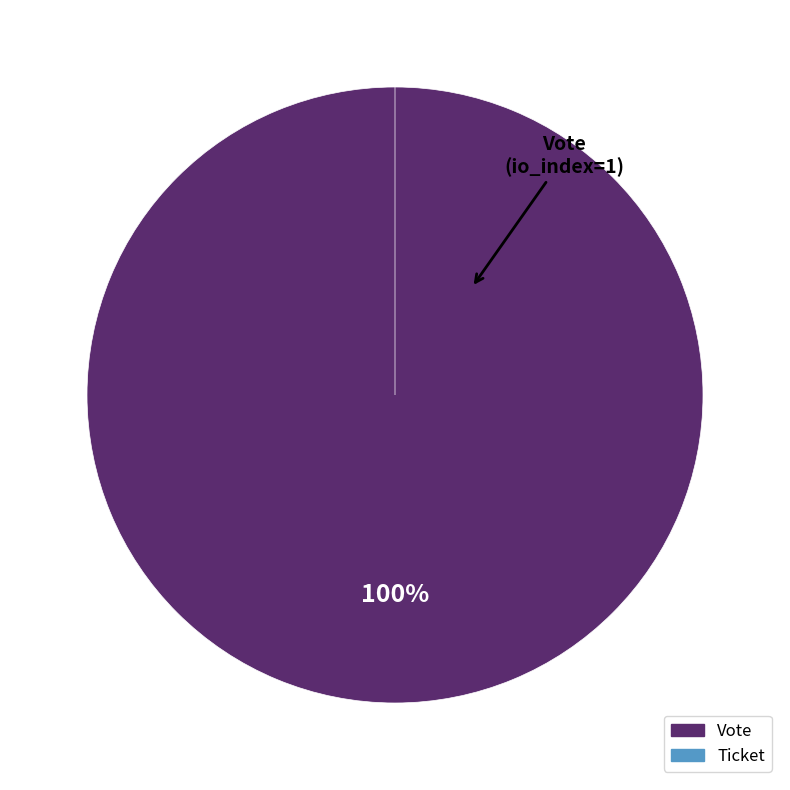

Does any single category account for the majority?

Yes